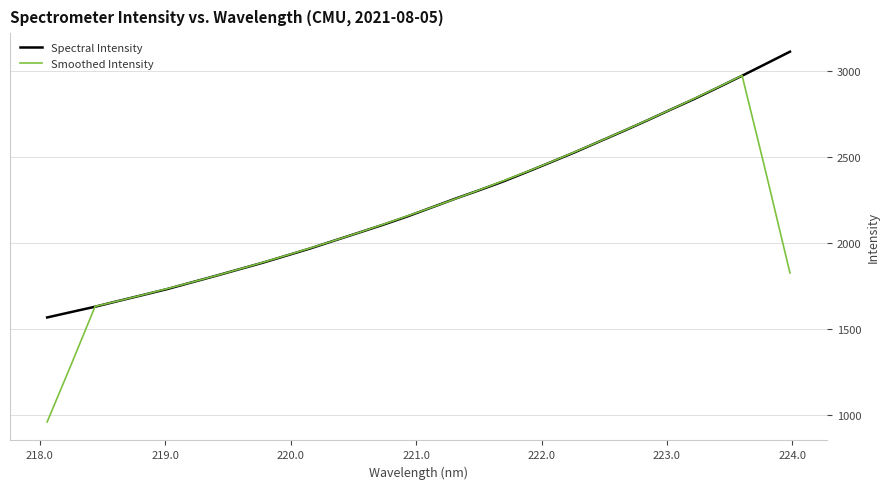

How many values in the Spectral Intensity series exceed 2203?

16